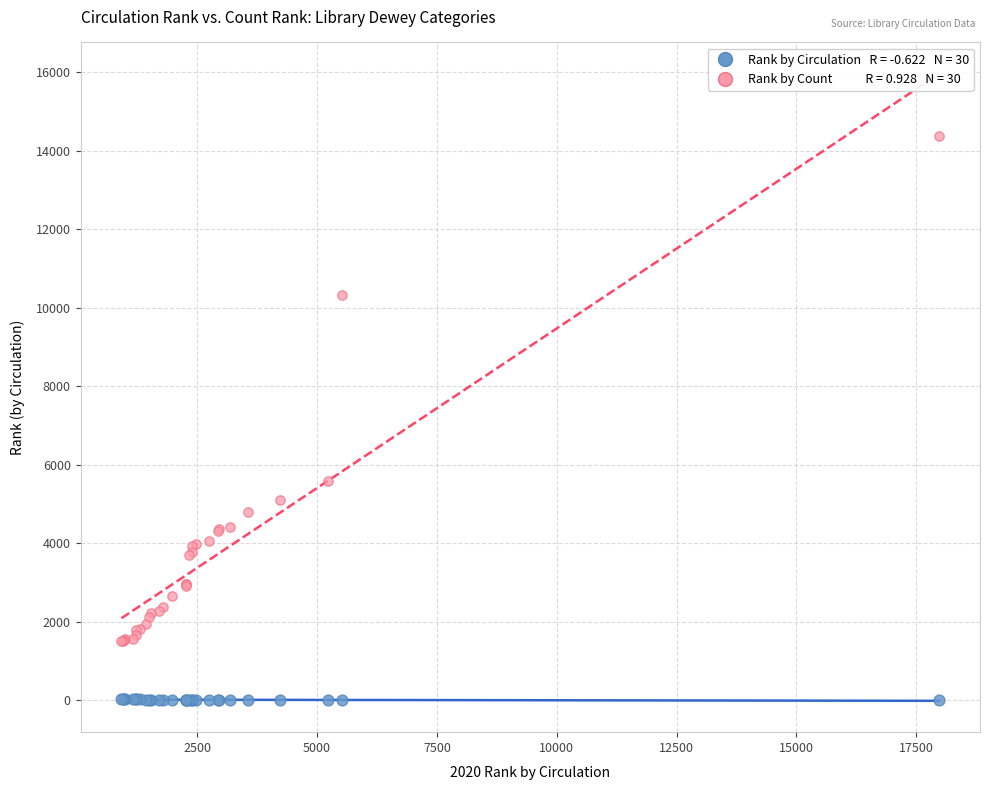

Across all series, what Y value is closest to 7183?

5583